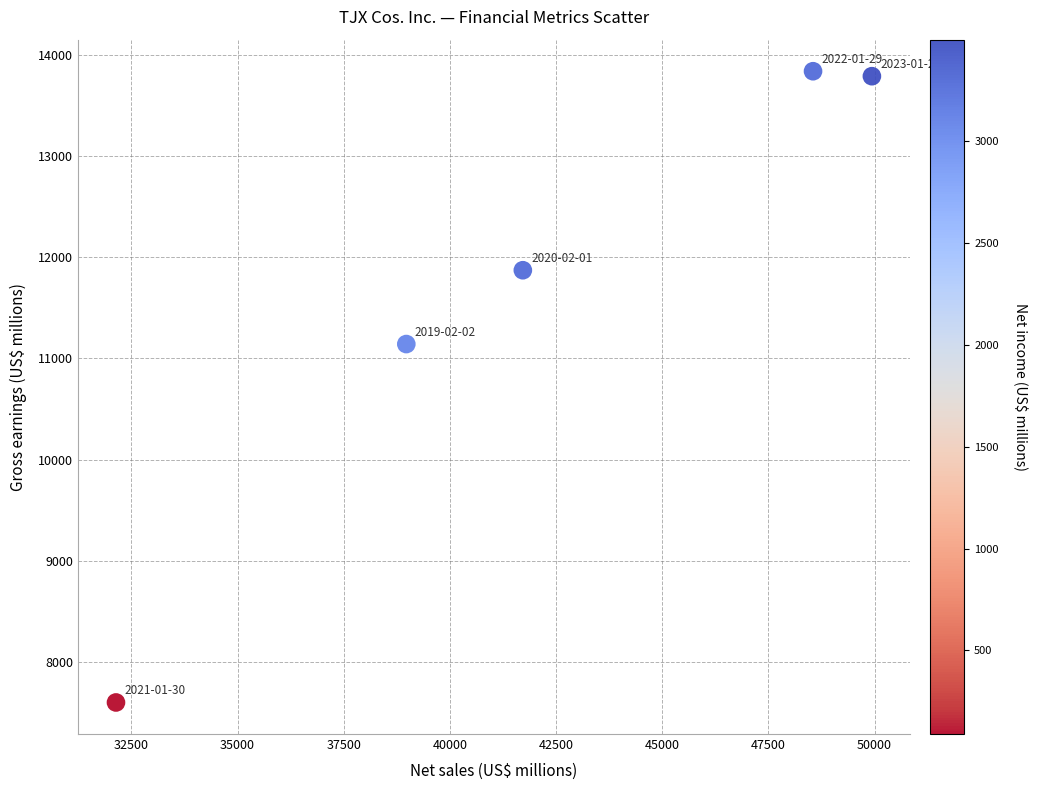

What Y value in the scatter plot is closest to 10719?

11142